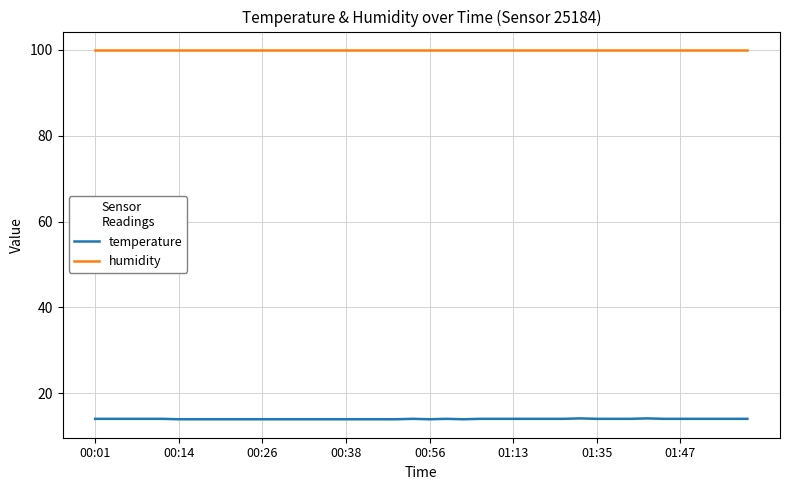

At how many categories does at least one series exceed 20?

40